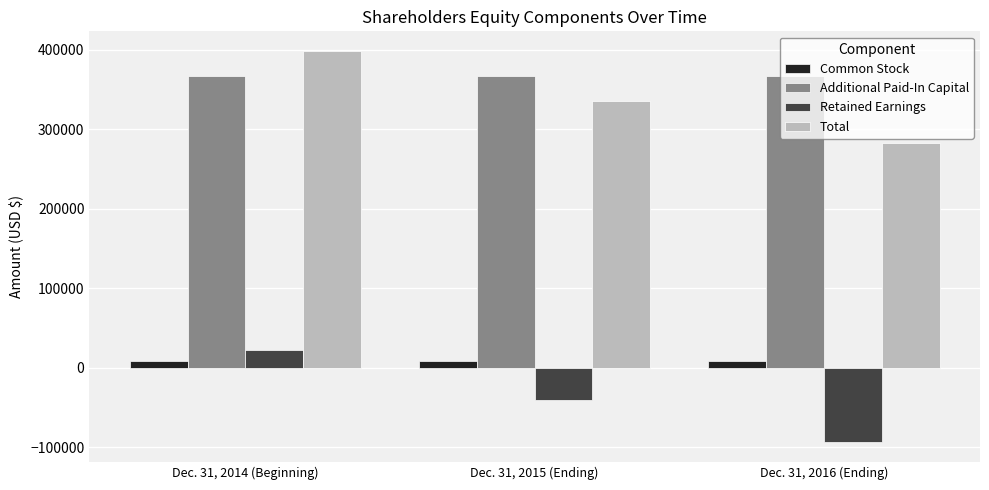

What is the label of the 3rd bar from the right?

Dec. 31, 2014 (Beginning)